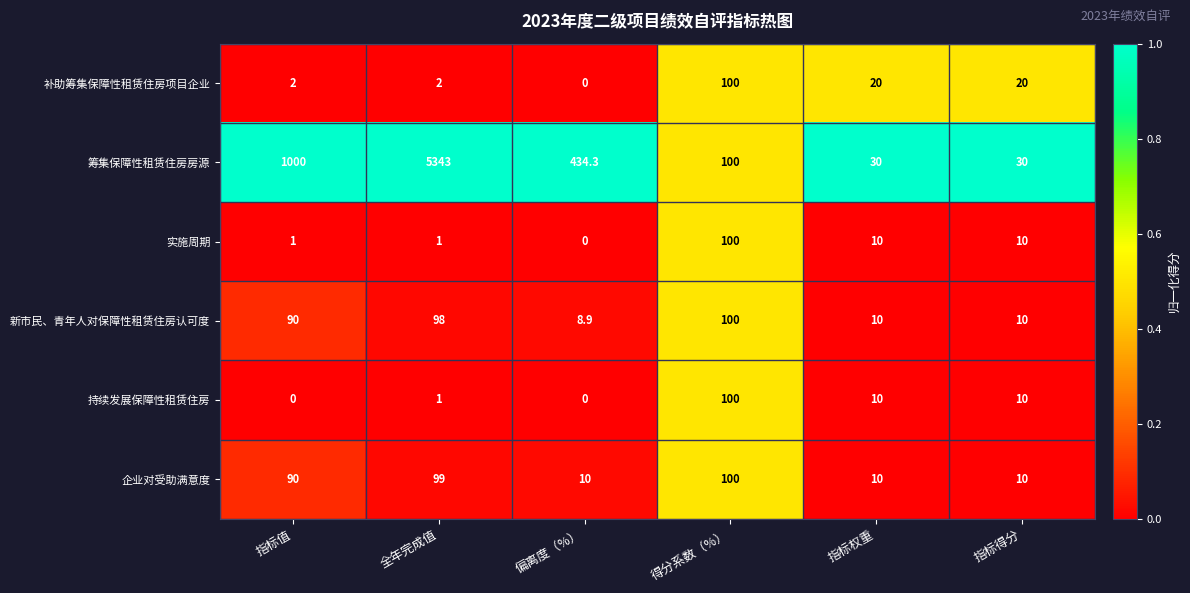

Which series has the largest range (max minus min)?

筹集保障性租赁住房房源